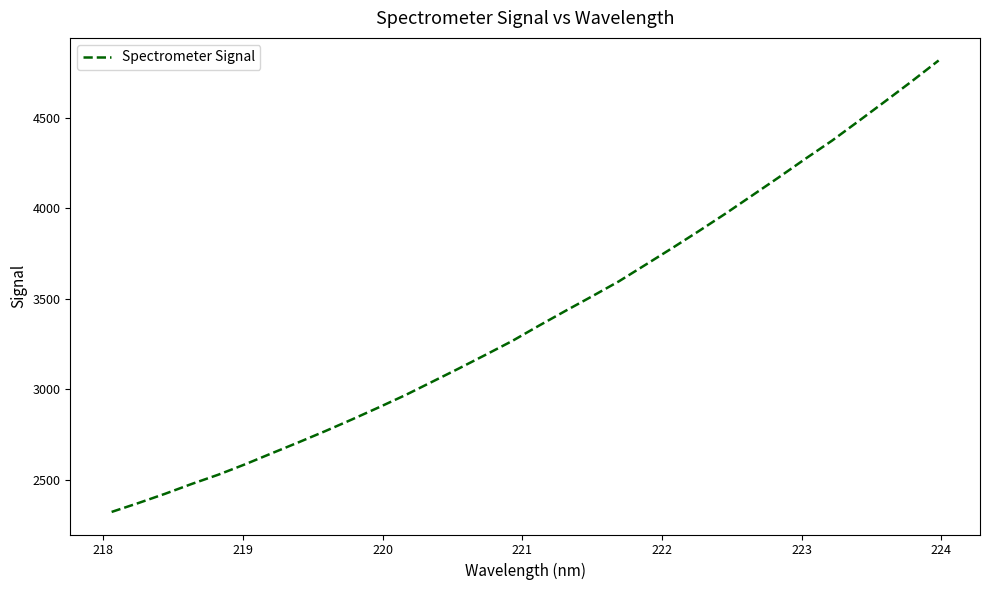

What is the greatest value displayed?

4815.7